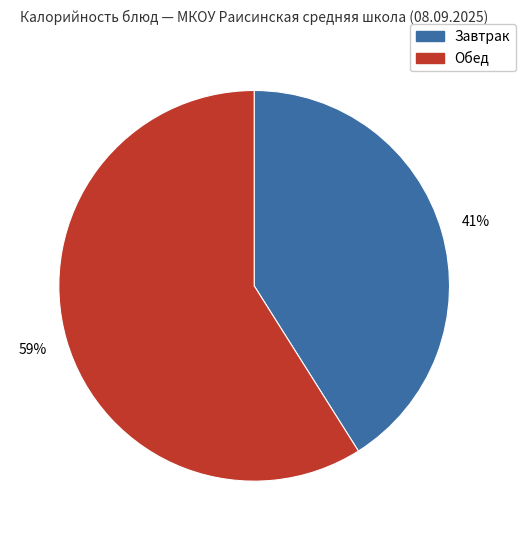

Does any single category account for the majority?

Yes